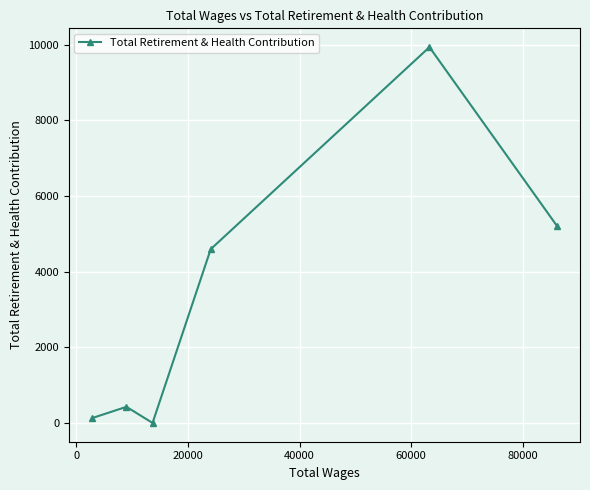

What is the maximum value shown in the chart?

9937